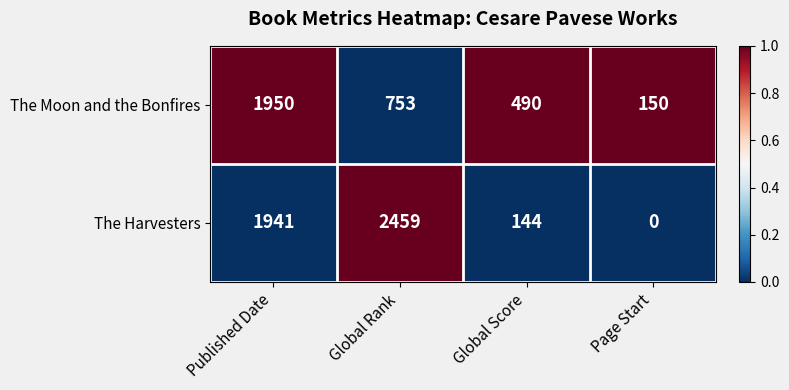

The value of The Harvesters at Global Score is 144. True or false?

True